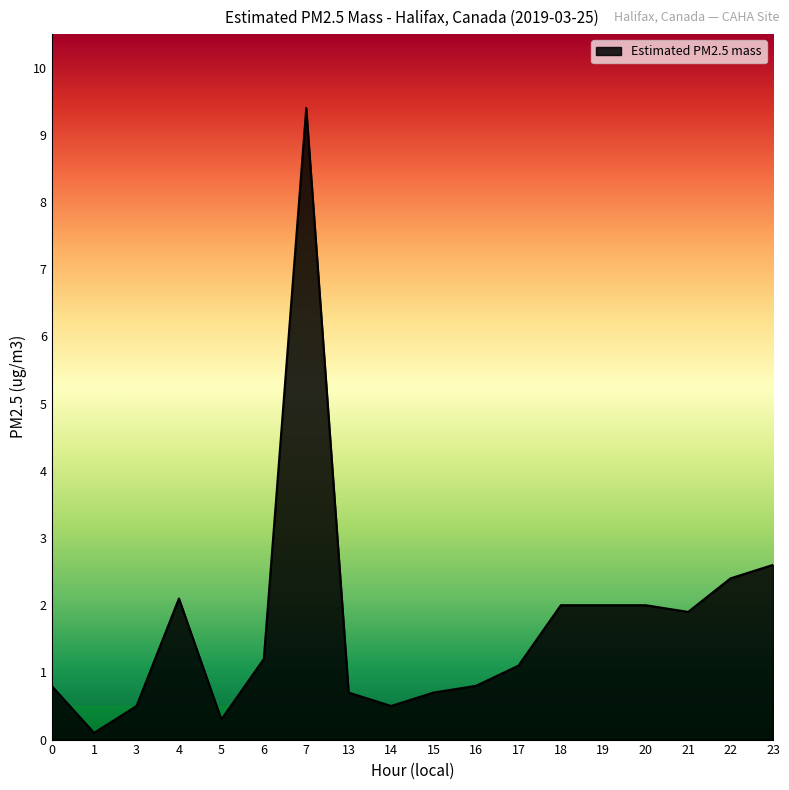

At which label is the value closest to 4?

23